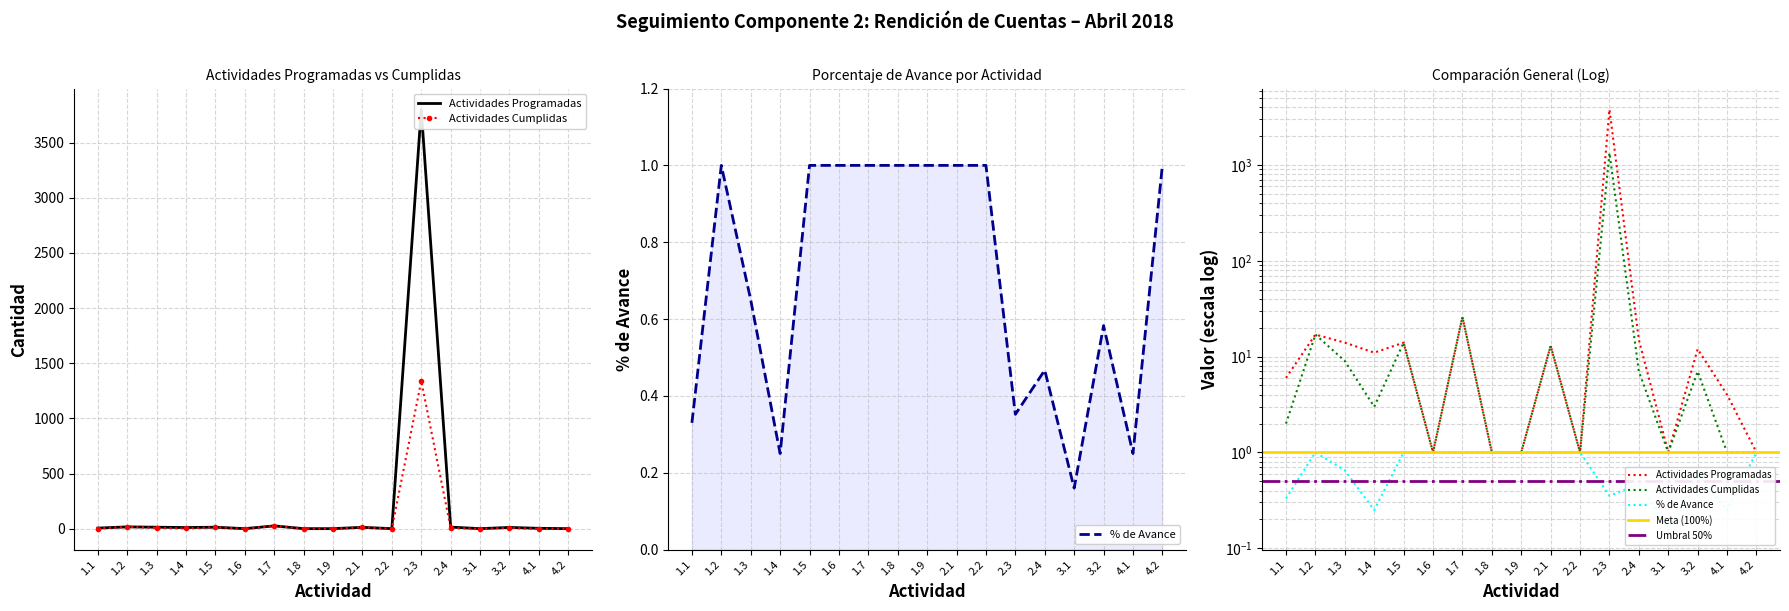

List the labels in order of Actividades Cumplidas value, smallest first.

1.6, 1.8, 1.9, 2.2, 3.1, 4.1, 4.2, 1.1, 1.4, 2.4, 3.2, 1.3, 2.1, 1.5, 1.2, 1.7, 2.3